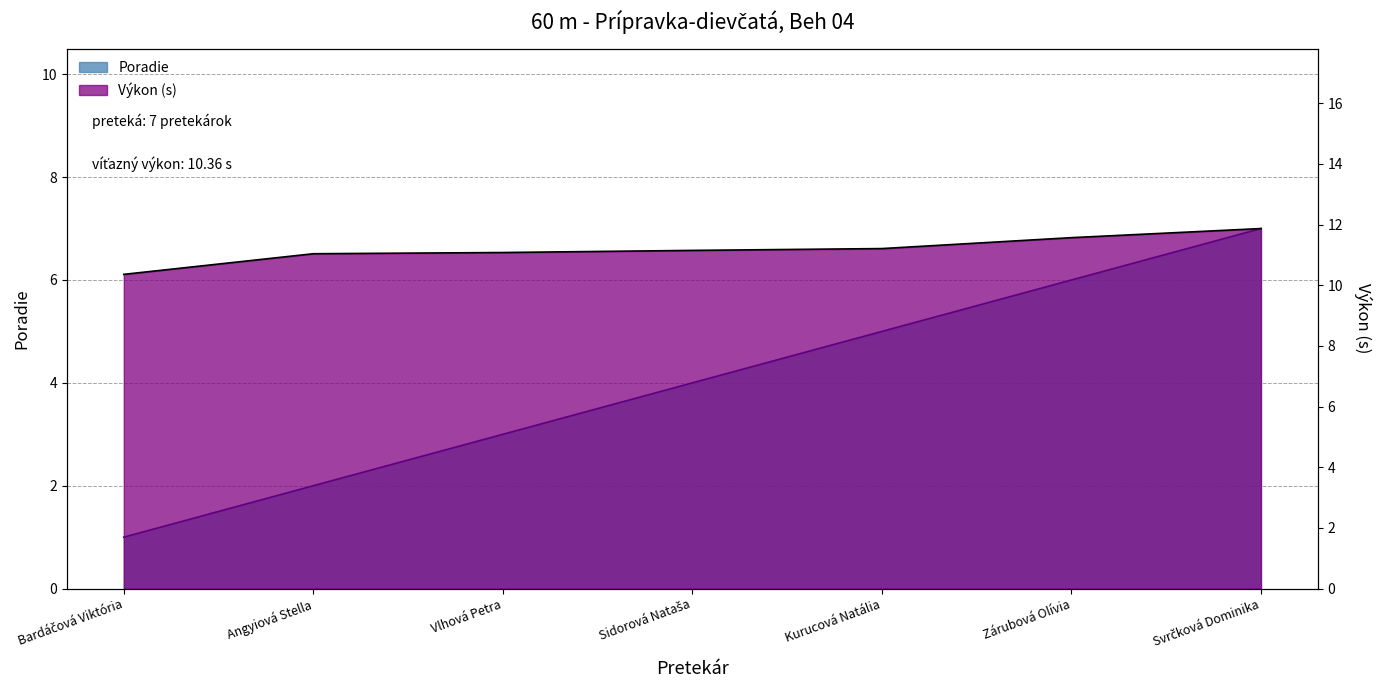

What is the label of the 5th point from the right?

Vlhová Petra